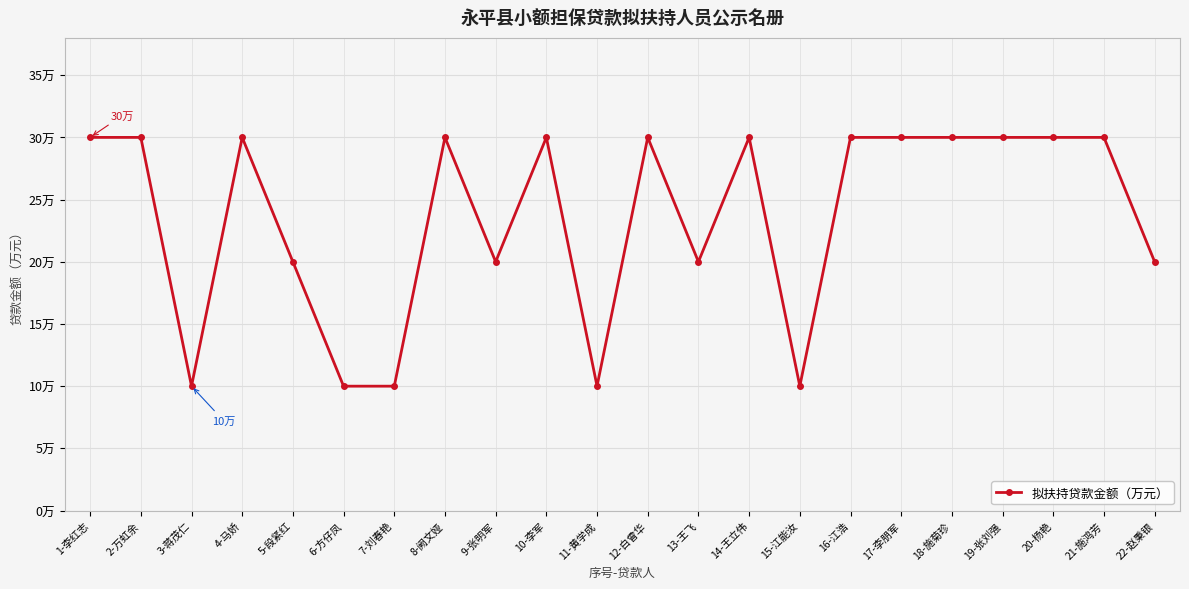

At which label is the value closest to 20?

5-段紧红